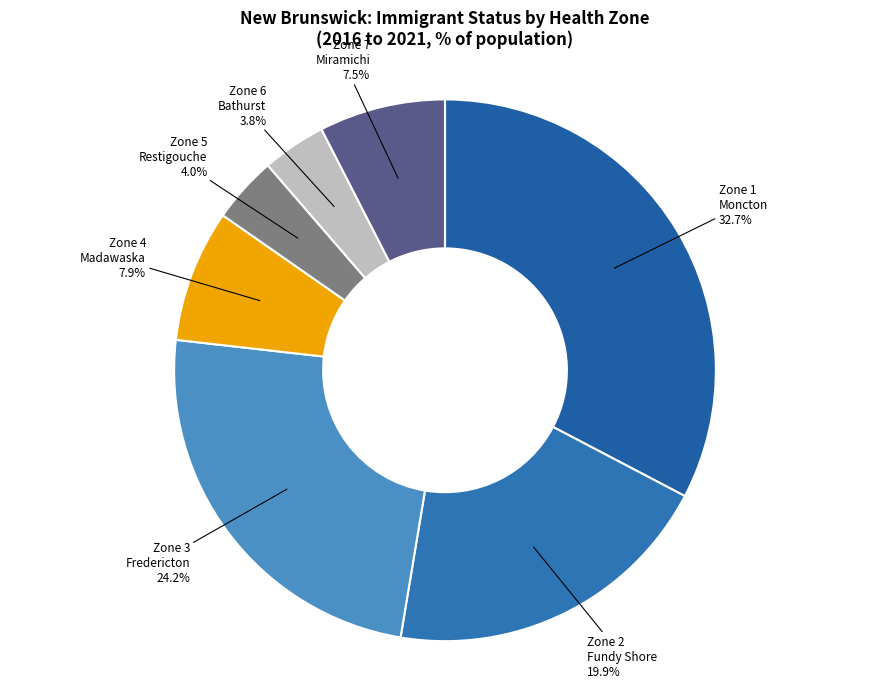

Does any single category account for the majority?

No